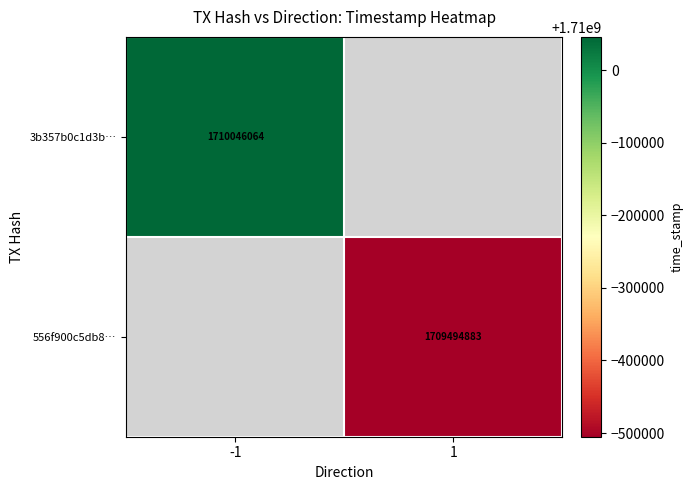

Which has a higher value, 1 or -1?

-1